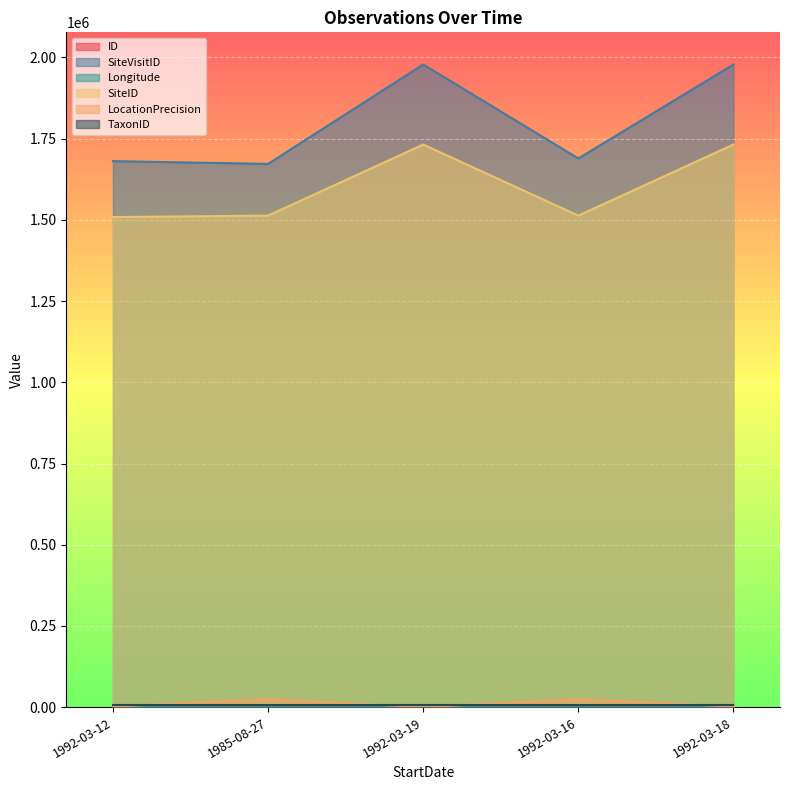

What is the maximum value shown in the chart?

1978338.0